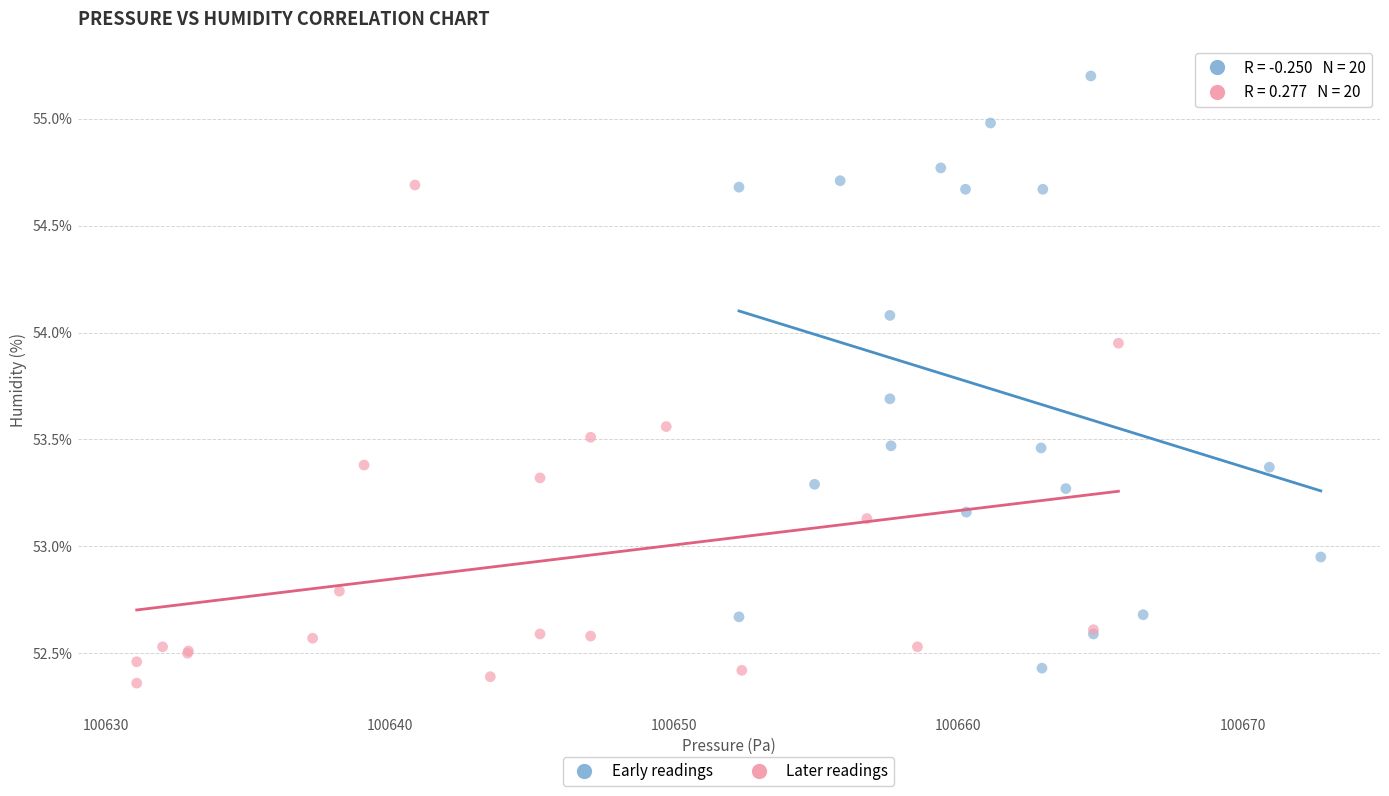

Which series has the largest Y range (max minus min)?

Early readings